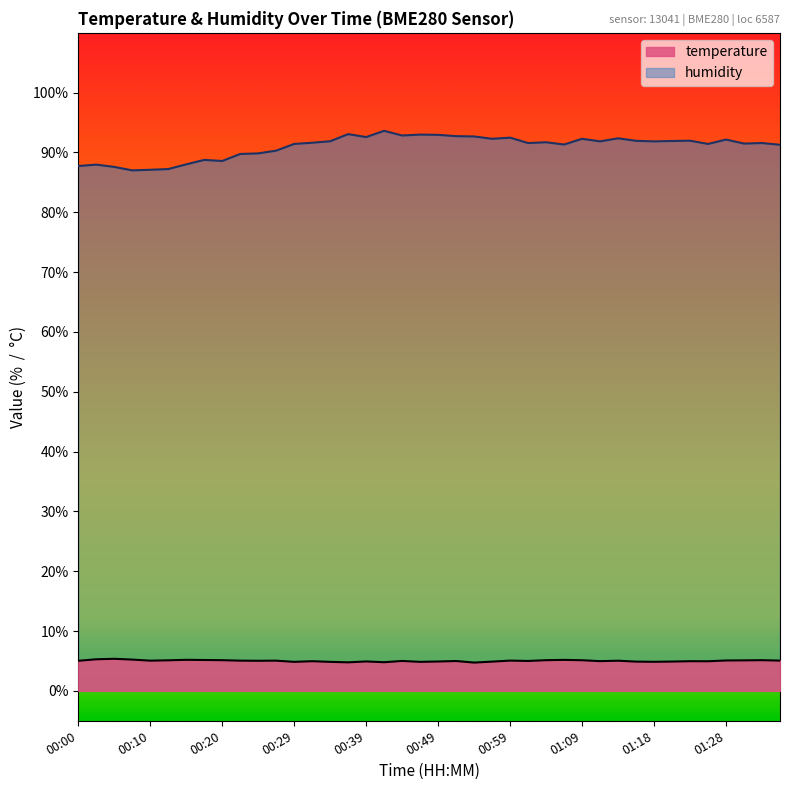

What is the smallest value displayed?

4.7